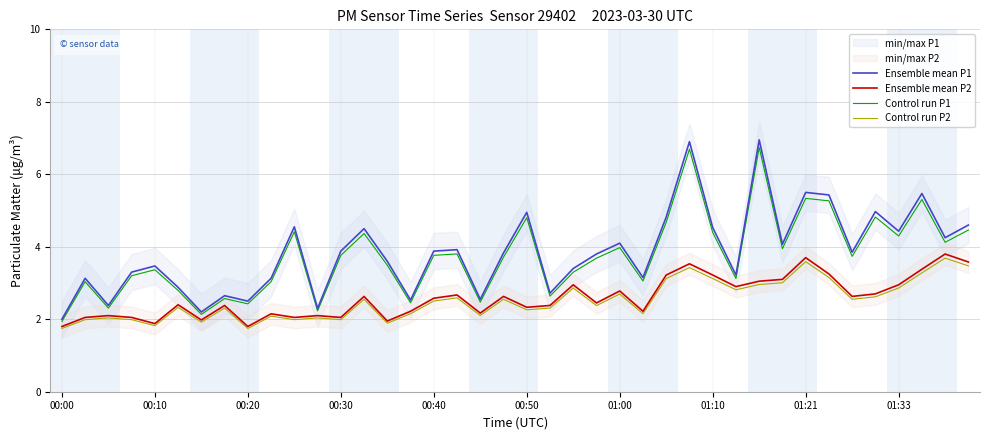

At which label does Ensemble mean P1 reach its minimum?

00:00